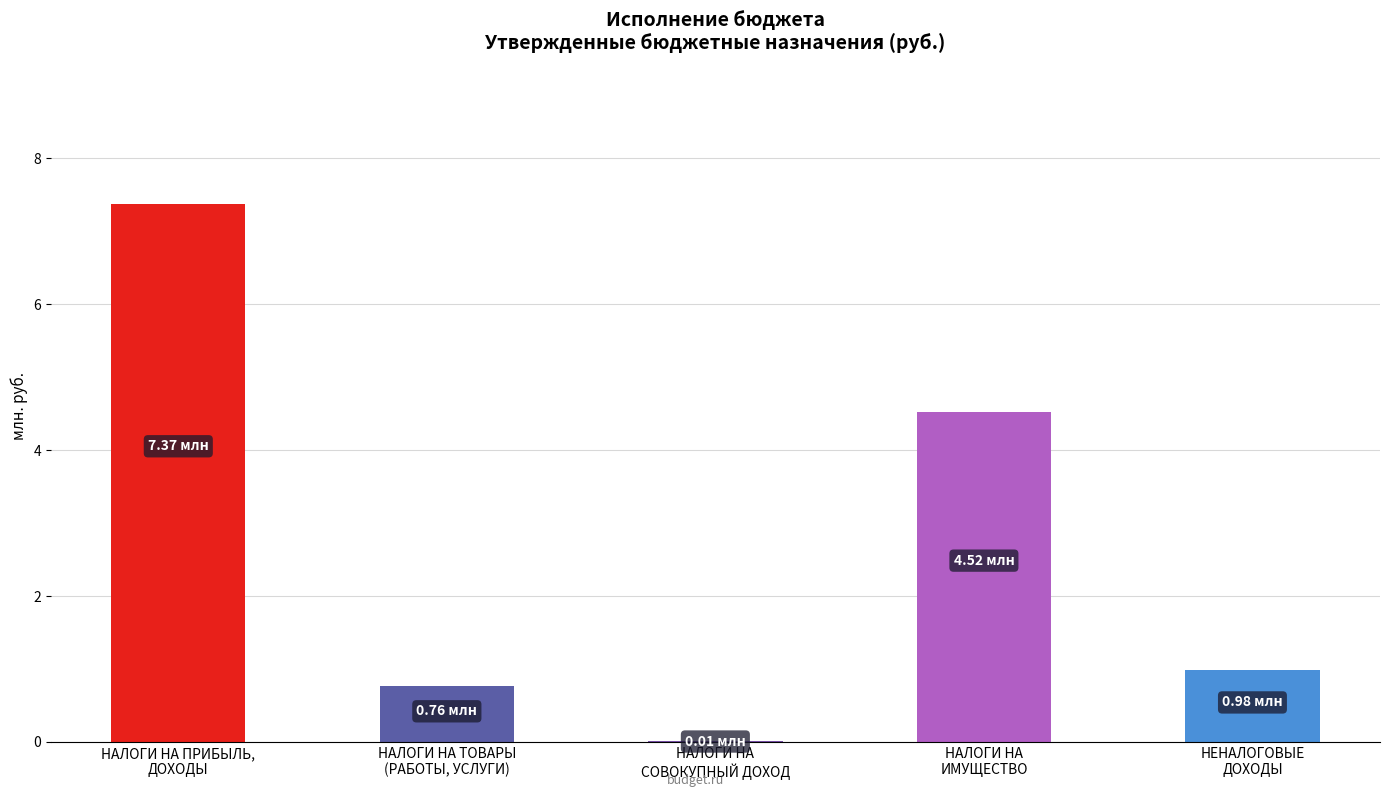

Is it true that the value at НЕНАЛОГОВЫЕ
ДОХОДЫ is 1.6?

False